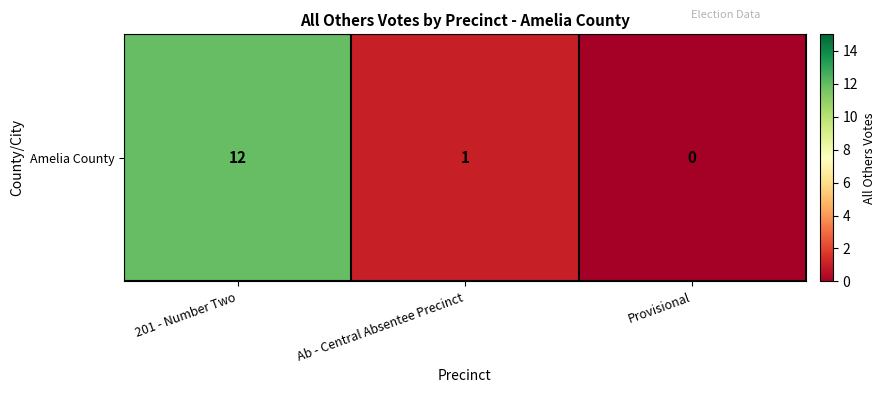

What is the difference between the values at 201 - Number Two and Ab - Central Absentee Precinct?

11